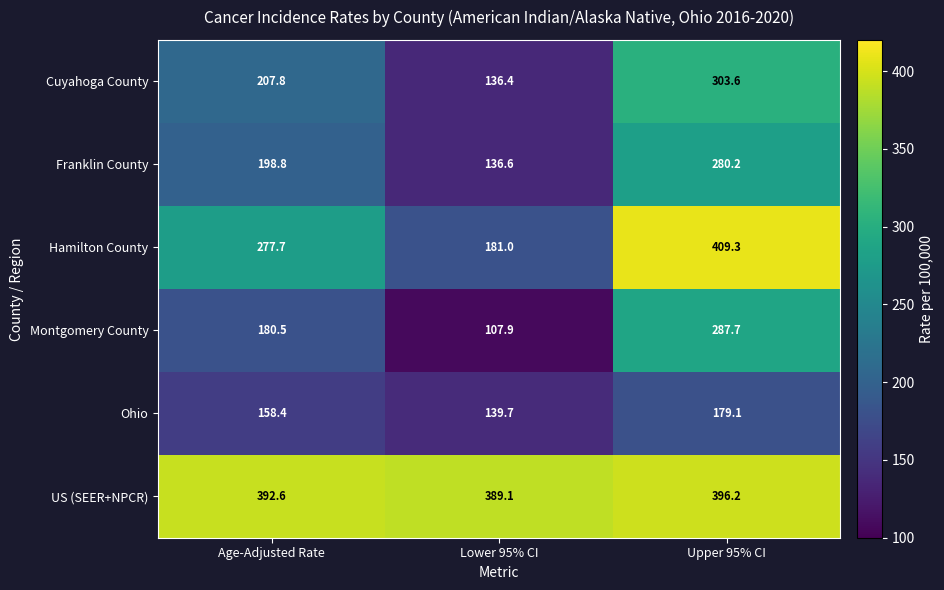

Rank the series by their maximum value, from lowest to highest.

Ohio, Franklin County, Montgomery County, Cuyahoga County, US (SEER+NPCR), Hamilton County